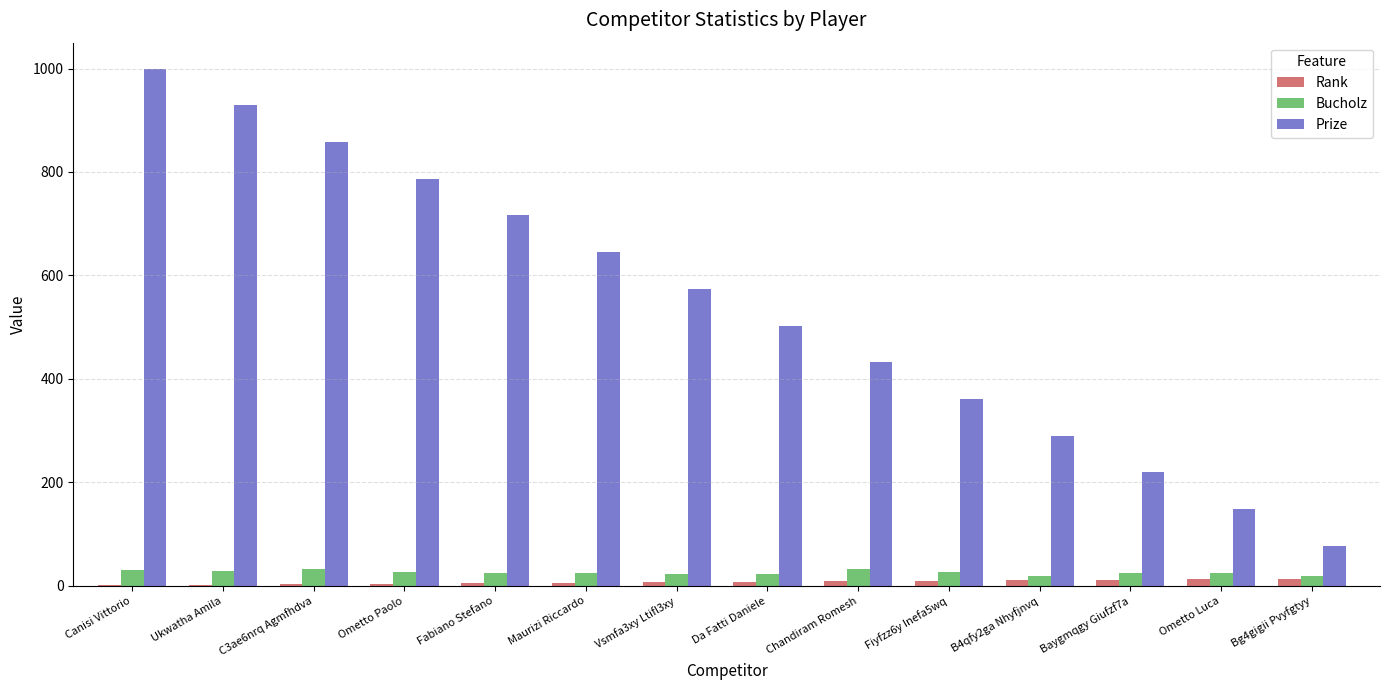

Between Da Fatti Daniele and Bg4gigii Pvyfgtyy, which series saw the biggest shift?

Prize